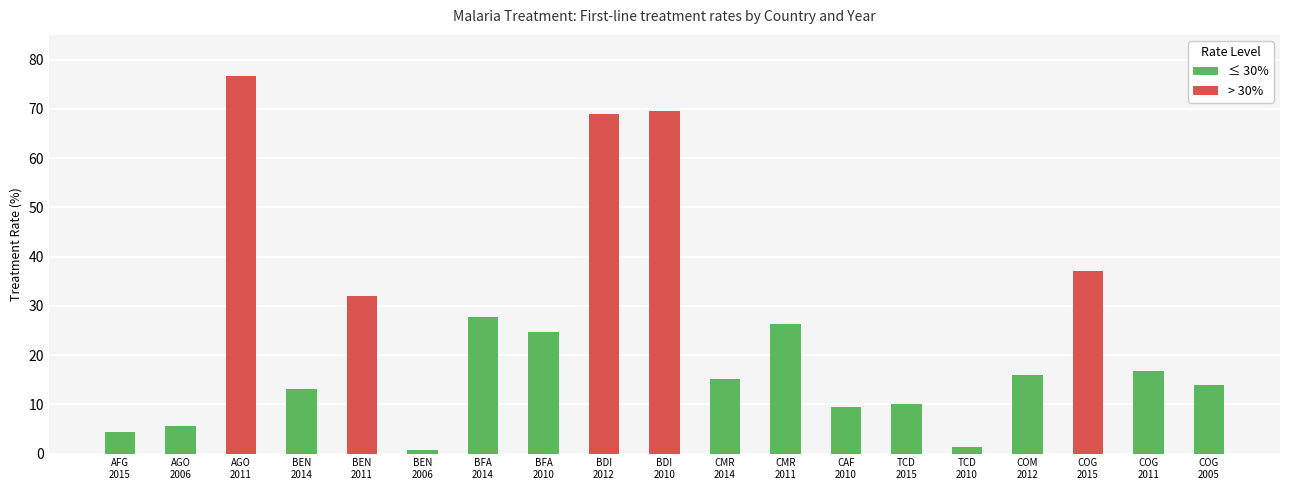

Where does the data first go above 16?

AGO
2011